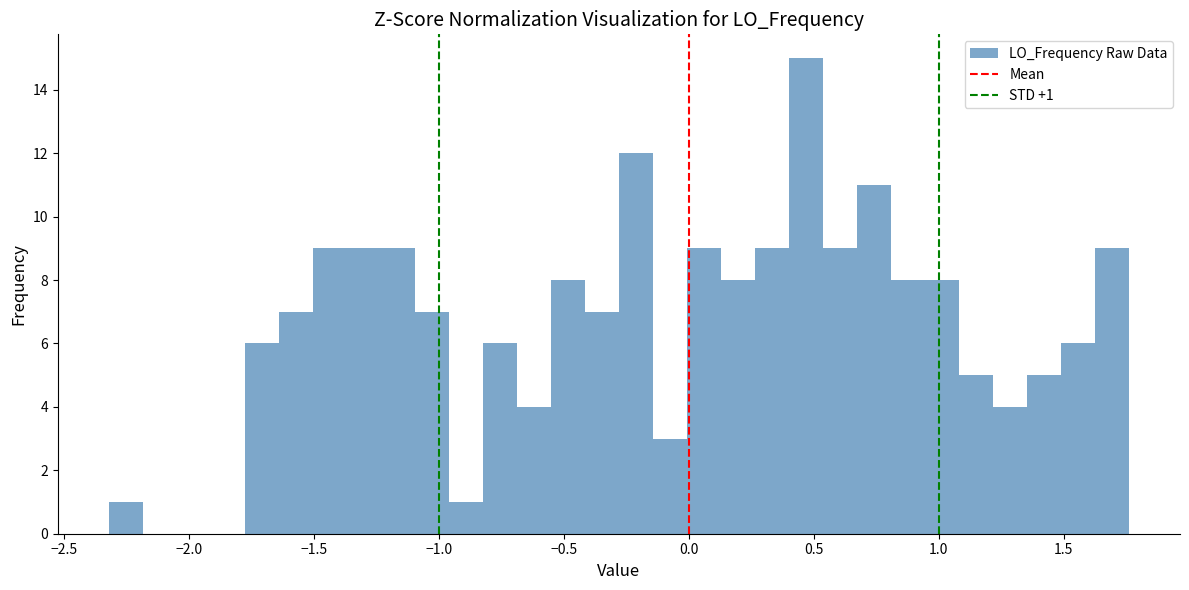

Around what value on the x-axis is the tallest bar? Give the approximate position of its centre, as read against the axis.

0.45